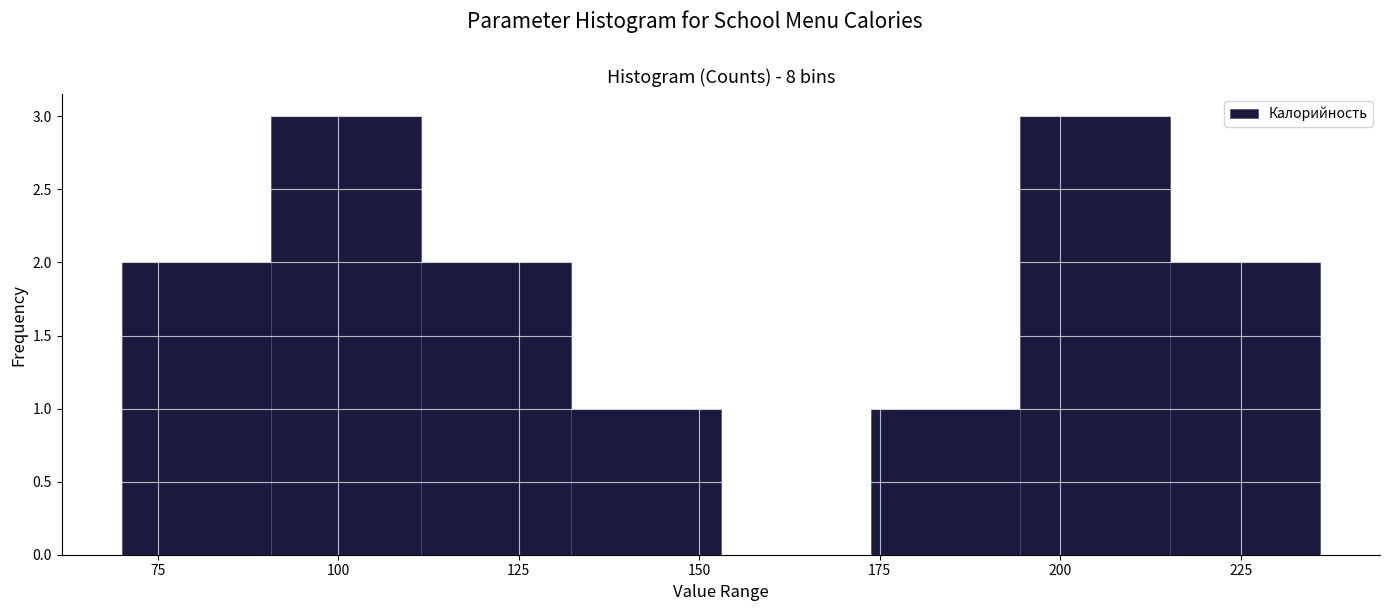

Reading left to right, list every bar in this chart as the range it spans on the x-axis followed by its height. Neither the bar edges nor the heights are printed on the chart, so give them approximately, as read against the axes.

70 to 90: 2
90 to 110: 3
110 to 130: 2
130 to 155: 1
155 to 175: 0
175 to 195: 1
195 to 215: 3
215 to 235: 2